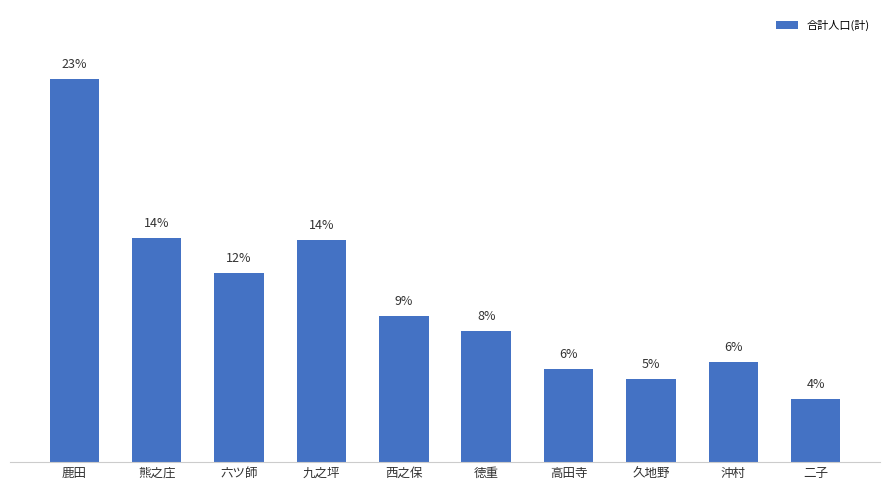

What is the change in value from 西之保 to 沖村?

-2.8